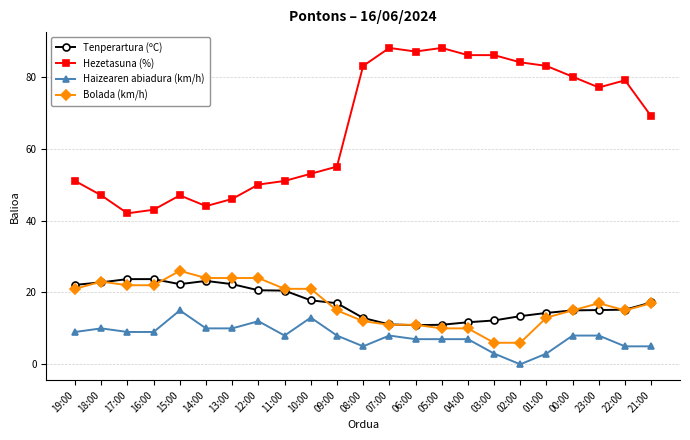

What is the total value across all series at 08:00?

112.9